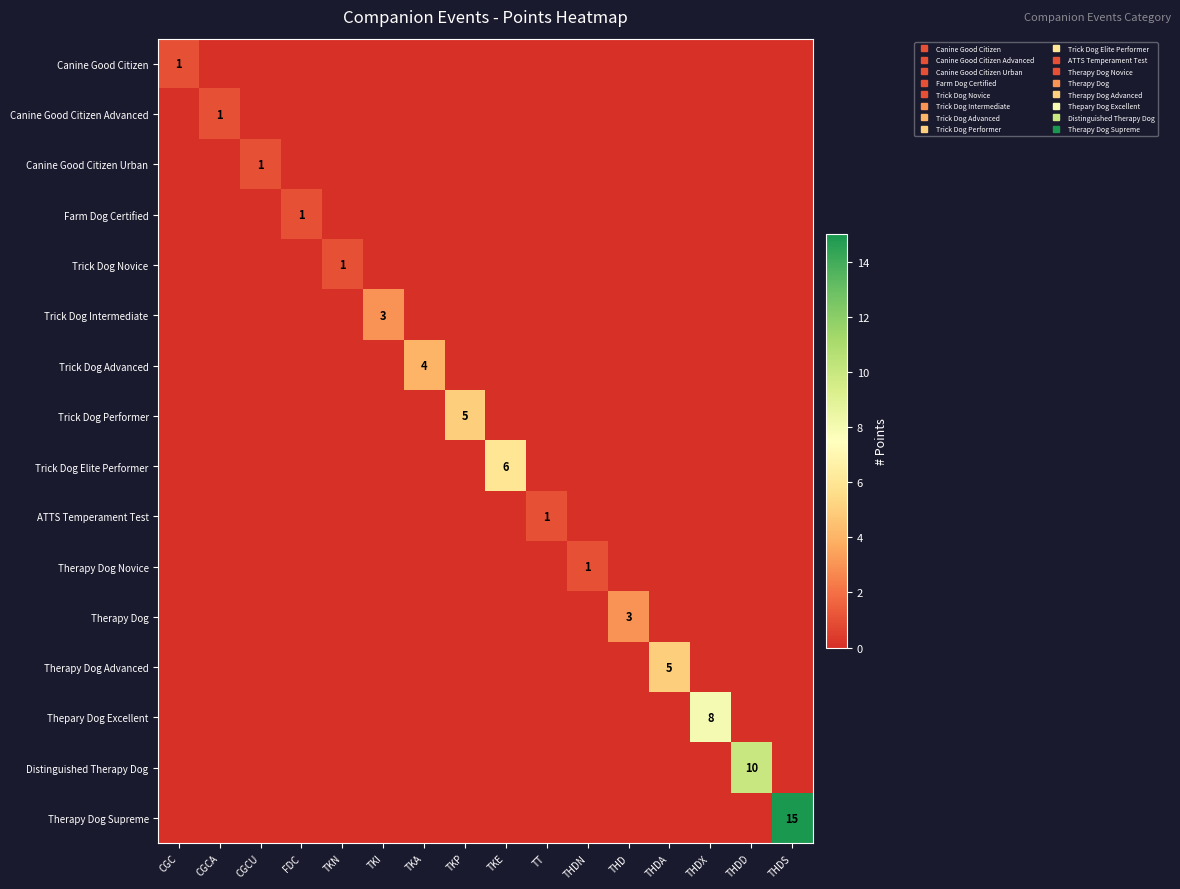

How many positive values does the Therapy Dog Novice series have?

1